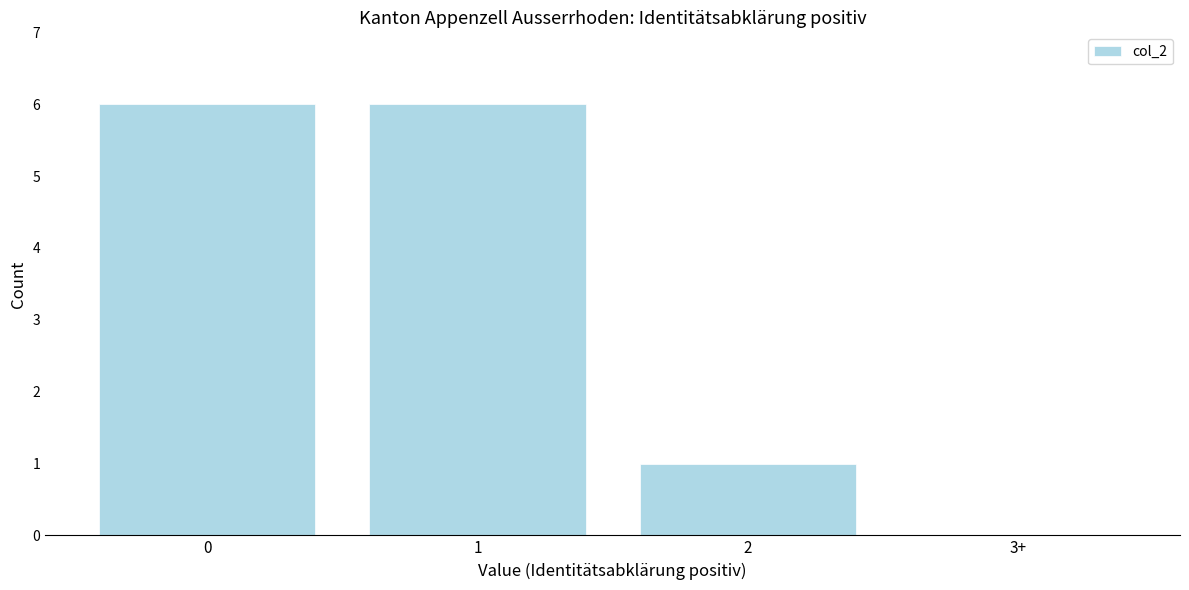

Reading right to left, what are all the values shown in this chart?

3+=0	2=1	1=6	0=6